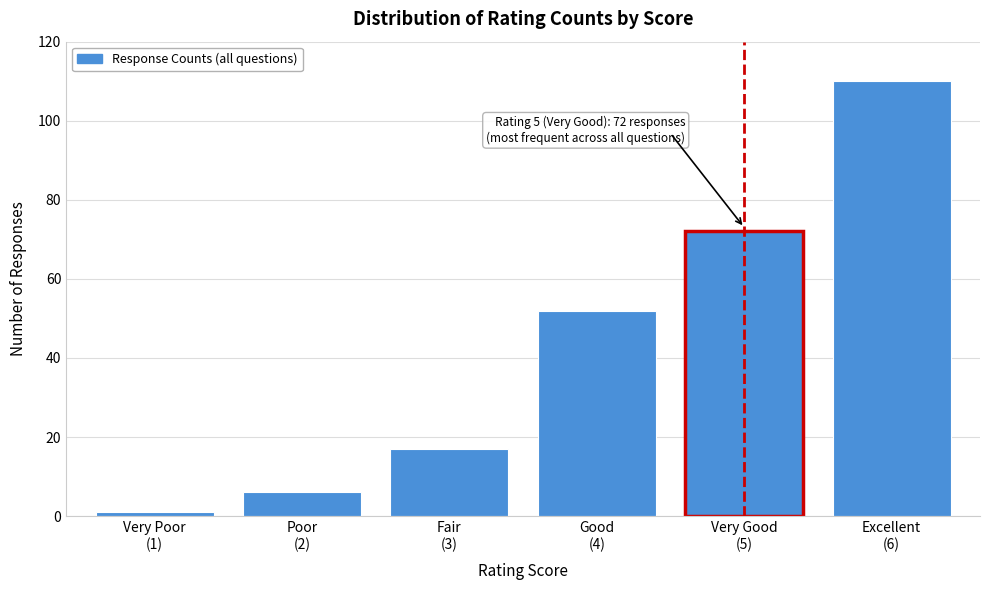

Reading left to right, list all the values displayed in this chart.

1	6	17	52	72	110